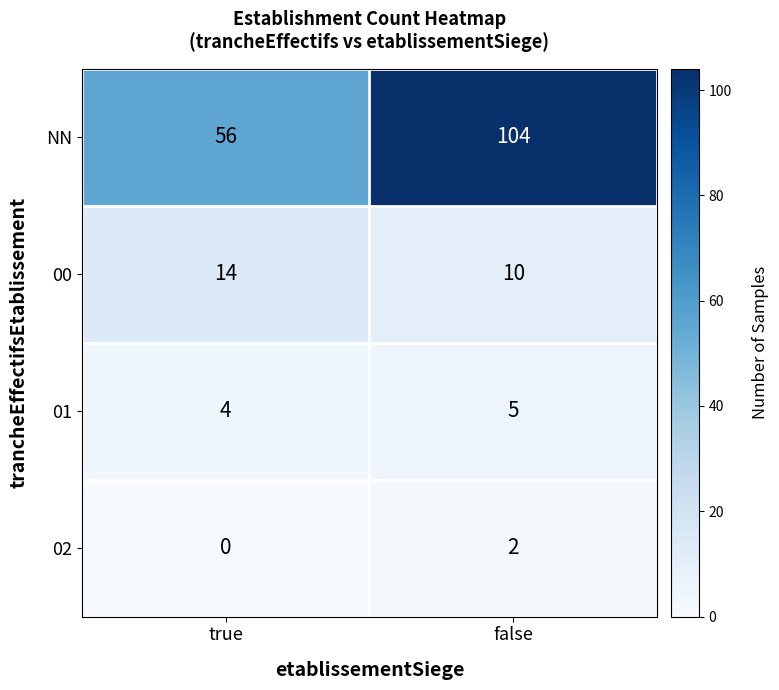

Count the number of data series in this chart.

4